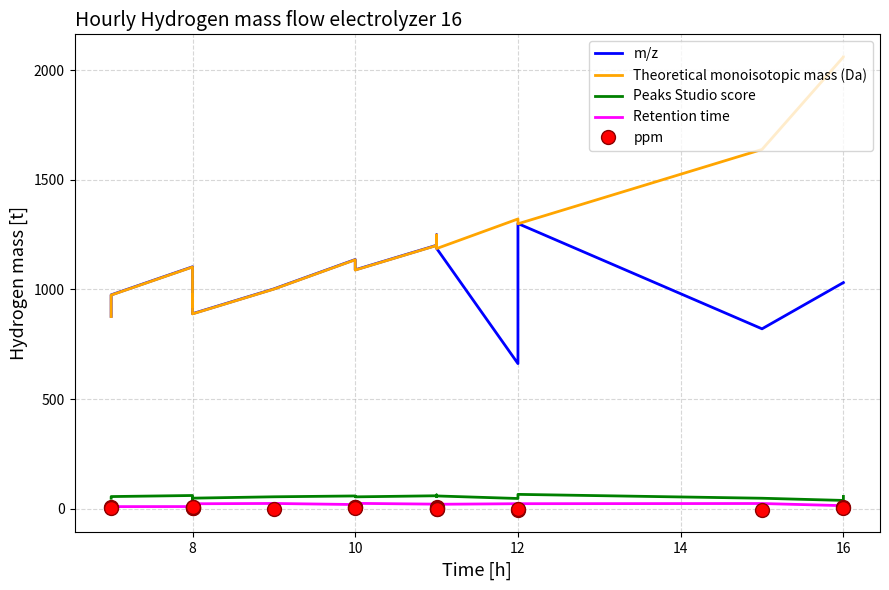

Between 7 and 12, which is larger?

12